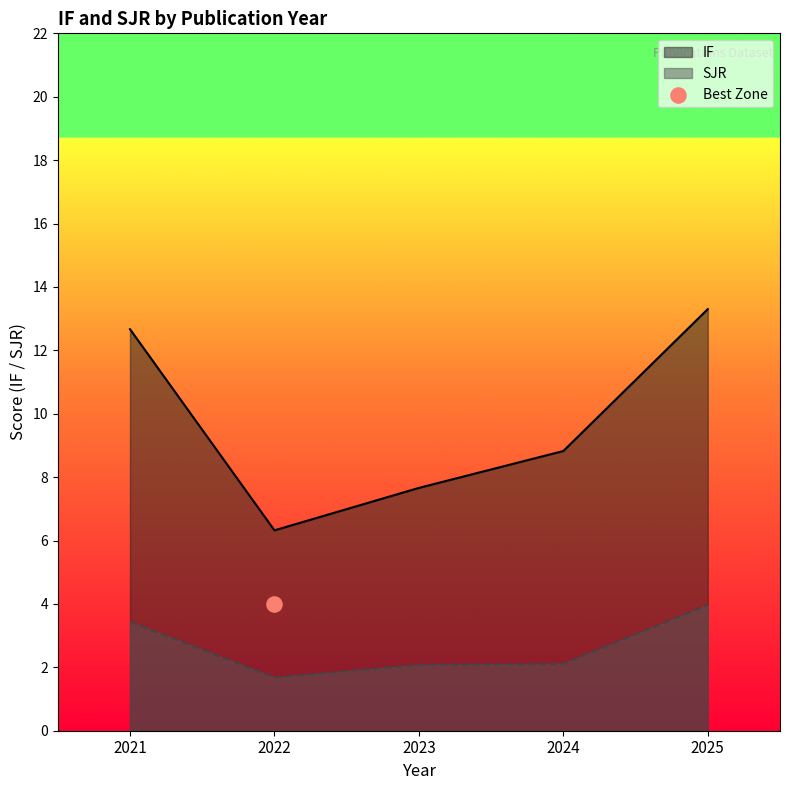

Which series reaches the minimum Y coordinate?

SJR